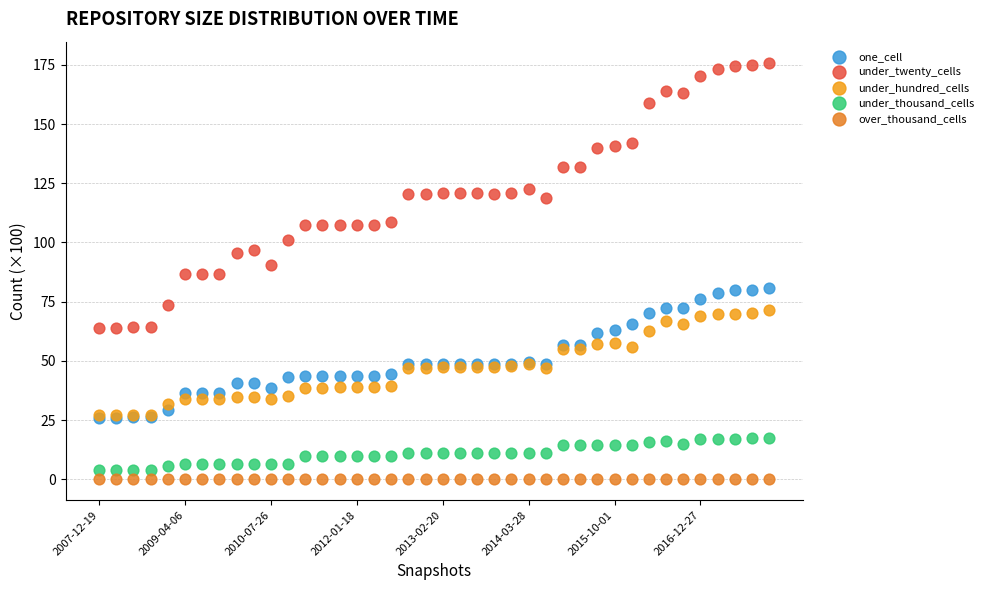

What are all the series names shown in the legend?

one_cell, under_twenty_cells, under_hundred_cells, under_thousand_cells, over_thousand_cells